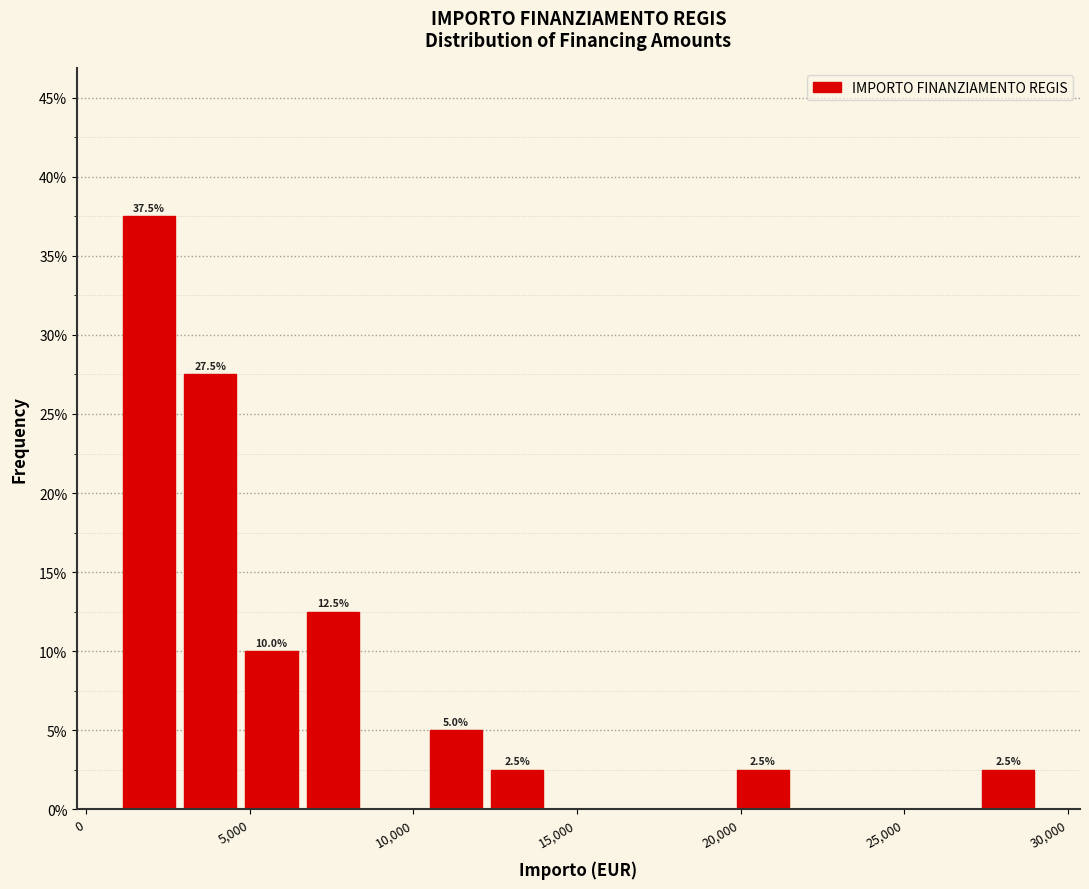

Around what value on the x-axis is the tallest bar? Give the approximate position of its centre, as read against the axis.

2000